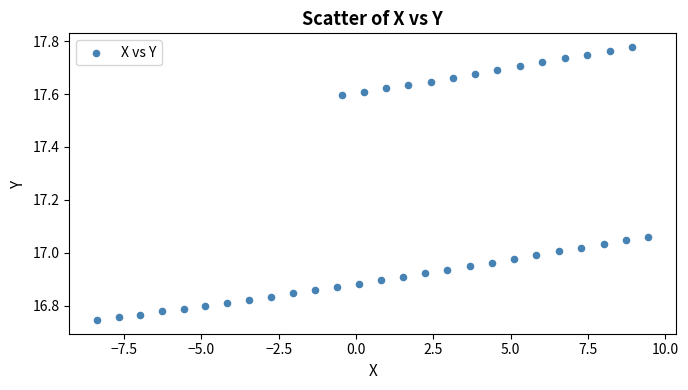

What is the range of Y values (max minus min)?

1.0